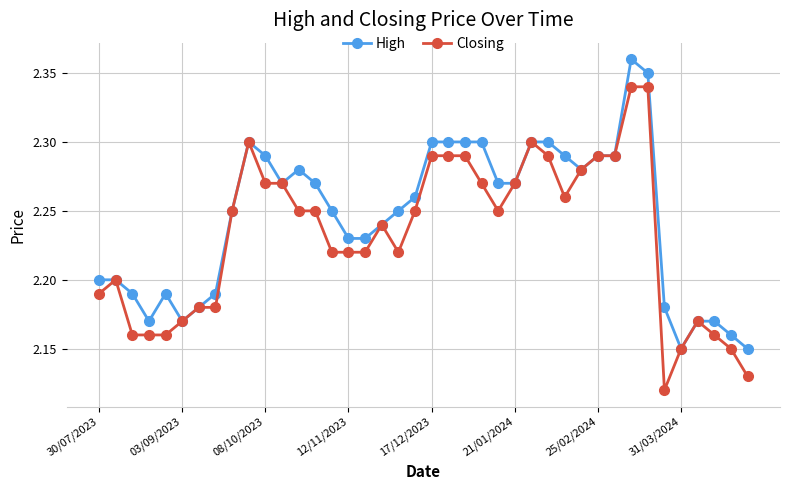

At how many categories does at least one series exceed 2?

40